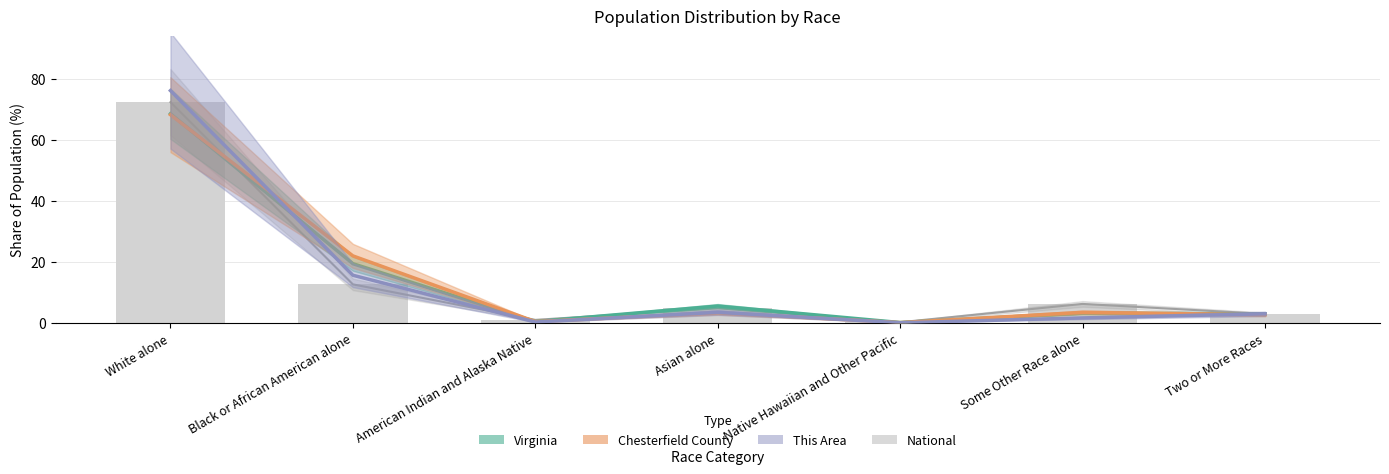

Reading left to right, what are all the values shown in this chart?

National: White alone=72.4	Black or African American alone=12.6	American Indian and Alaska Native=0.9	Asian alone=4.8	Native Hawaiian and Other Pacific=0.2	Some Other Race alone=6.2	Two or More Races=2.9
Virginia: White alone=68.6	Black or African American alone=19.4	American Indian and Alaska Native=0.4	Asian alone=5.5	Native Hawaiian and Other Pacific=0.1	Some Other Race alone=3.2	Two or More Races=2.9
Chesterfield County: White alone=68.3	Black or African American alone=21.9	American Indian and Alaska Native=0.4	Asian alone=3.3	Native Hawaiian and Other Pacific=0.1	Some Other Race alone=3.4	Two or More Races=2.6
This Area: White alone=76.2	Black or African American alone=15.6	American Indian and Alaska Native=0.2	Asian alone=3.4	Native Hawaiian and Other Pacific=0.0	Some Other Race alone=1.6	Two or More Races=2.9